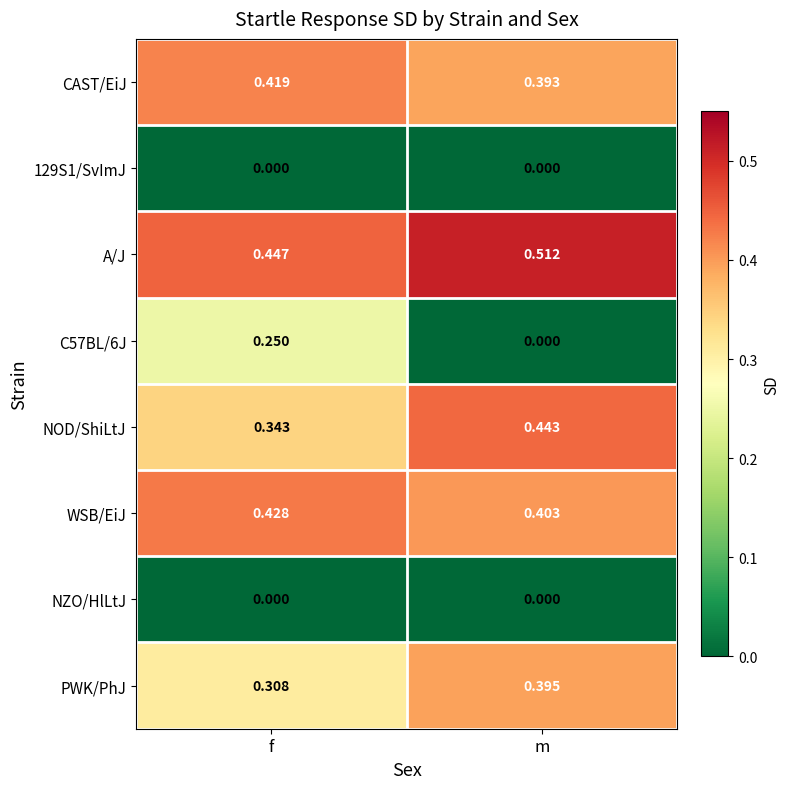

Is the value of A/J at f greater than the value of NZO/HlLtJ at m?

Yes